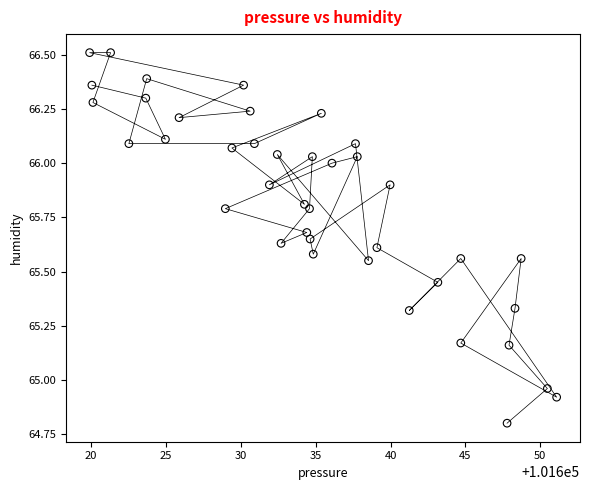

What is the range of Y values (max minus min)?

1.7